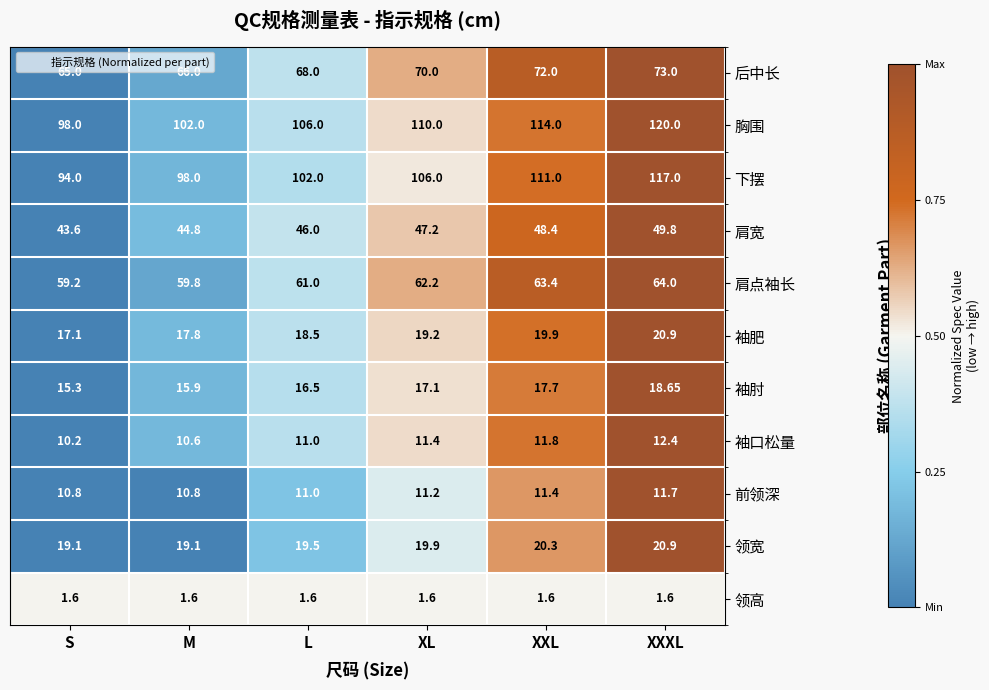

Where is 袖口松量 nearest to the value 11?

L